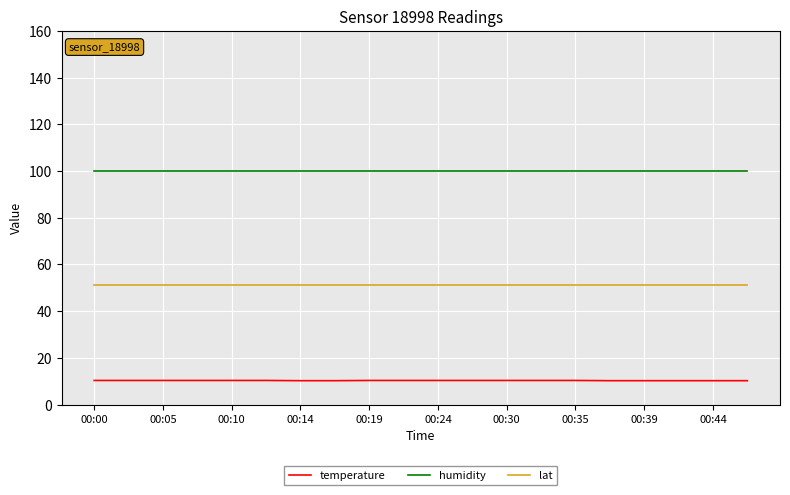

Which series has the largest total across all categories?

humidity